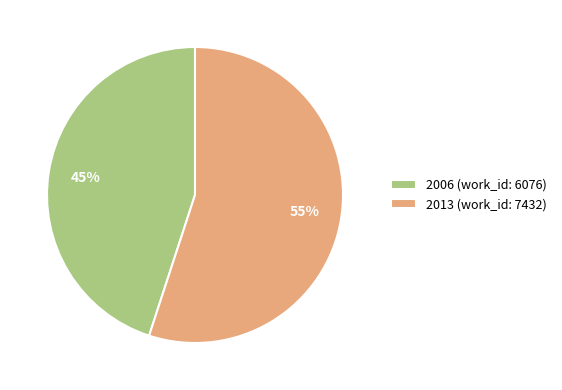

Which category has the smallest portion of the pie?

2006